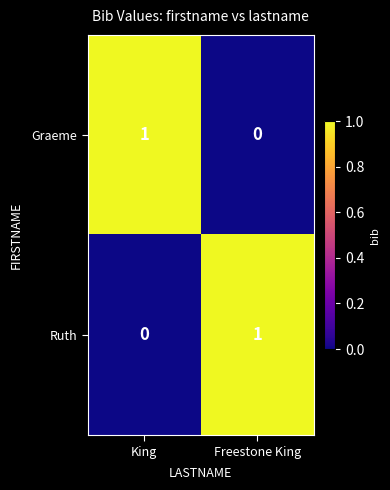

Reading right to left, extract all data points from this chart.

Graeme: Freestone King=0	King=1
Ruth: Freestone King=1	King=0